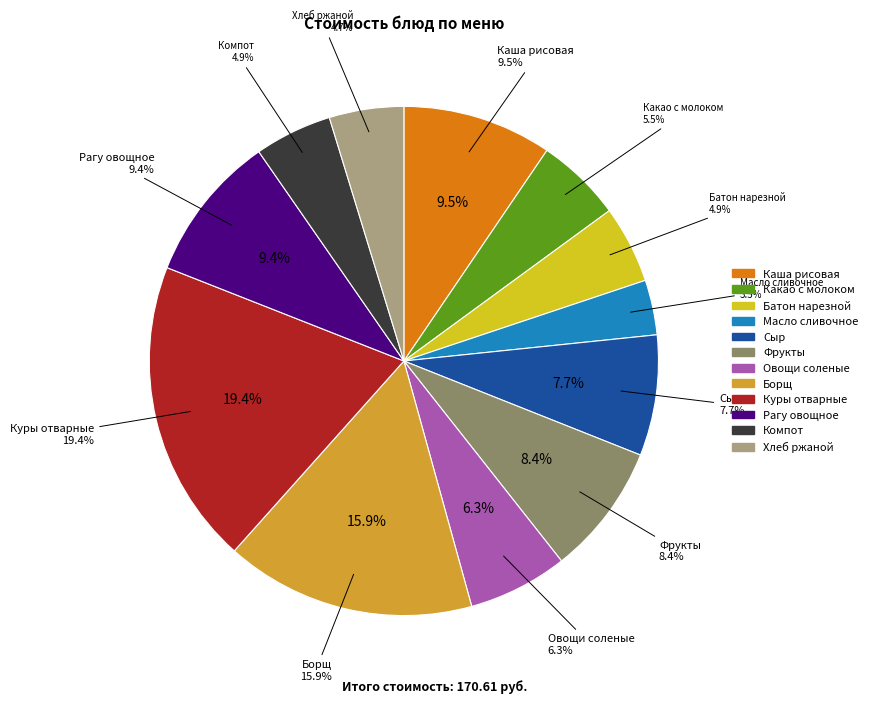

What is the change in value from Сыр to Борщ с капустой и картофелем и сметаной?

+14.0